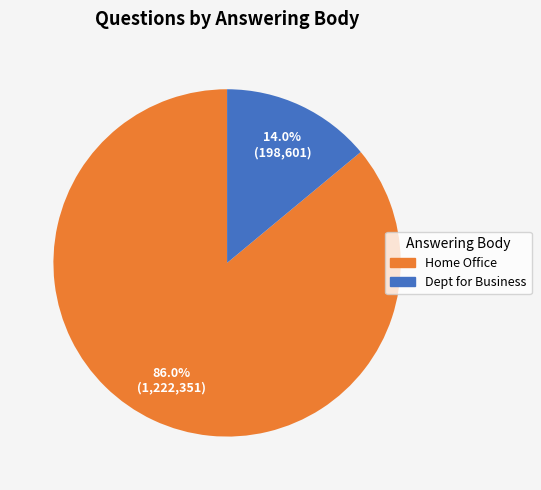

Is there any slice that represents more than half of the pie?

Yes